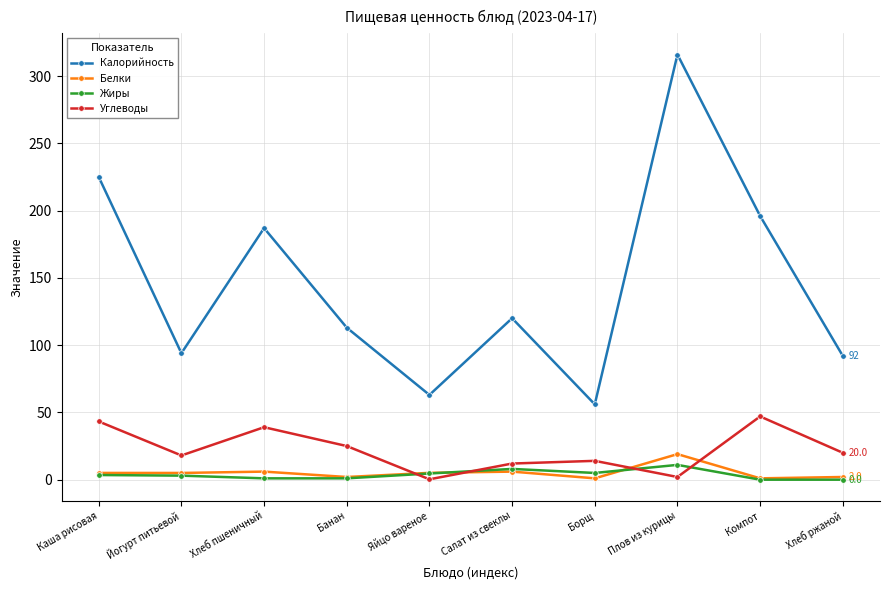

What is the label of the 4th point from the left?

Банан